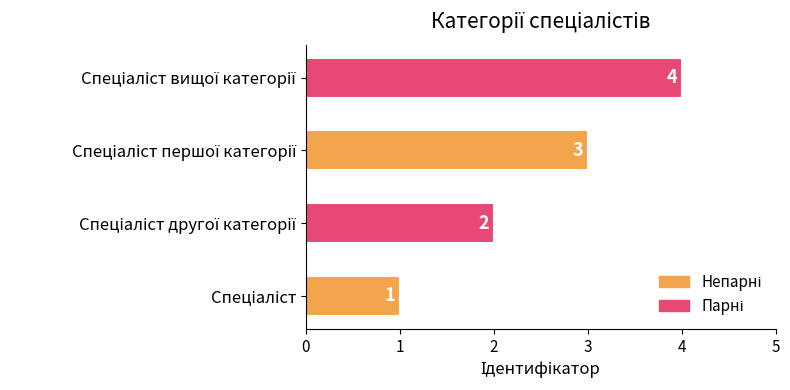

How many values are between 2 and 4?

3